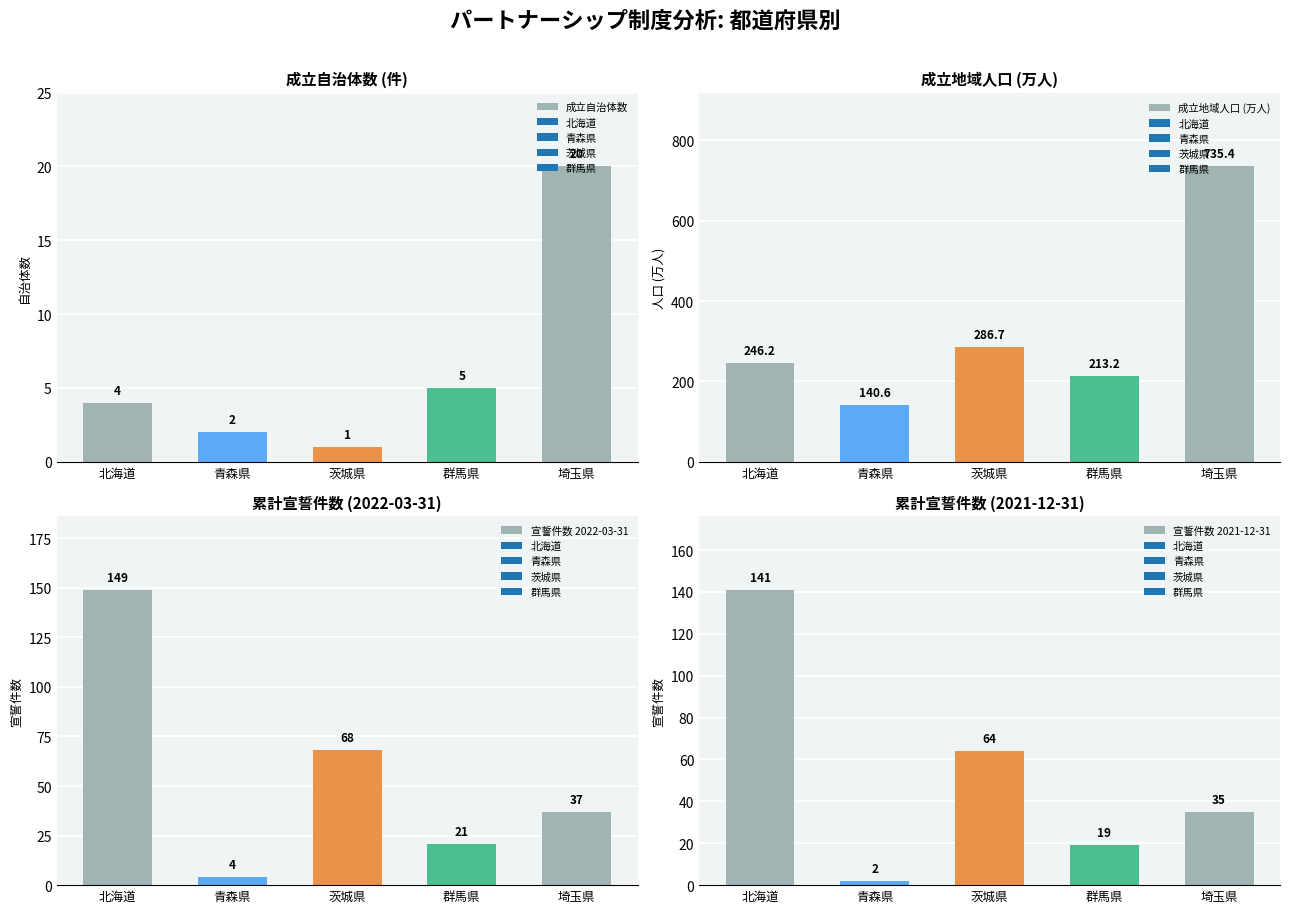

What is the total value across all series at 群馬県?

258.2